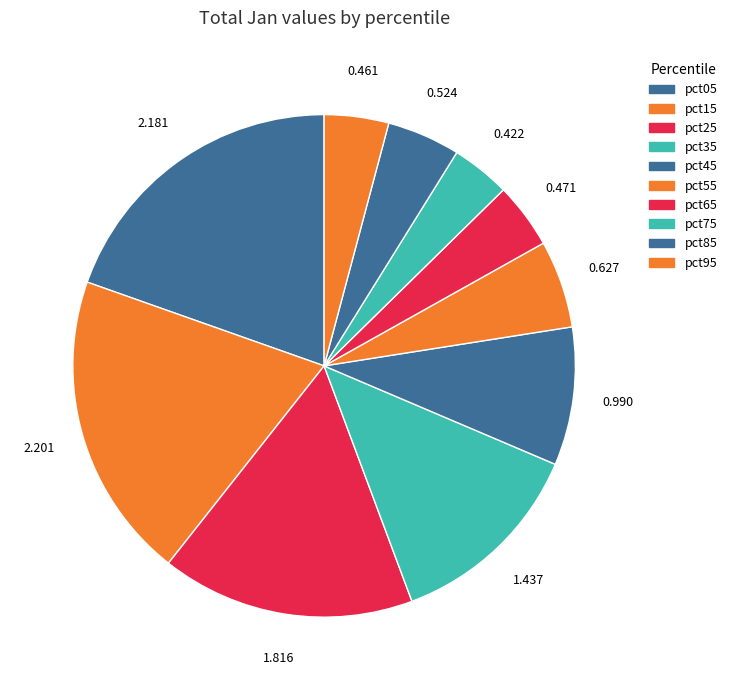

What is the change in value from pct25 to pct75?

-1.4